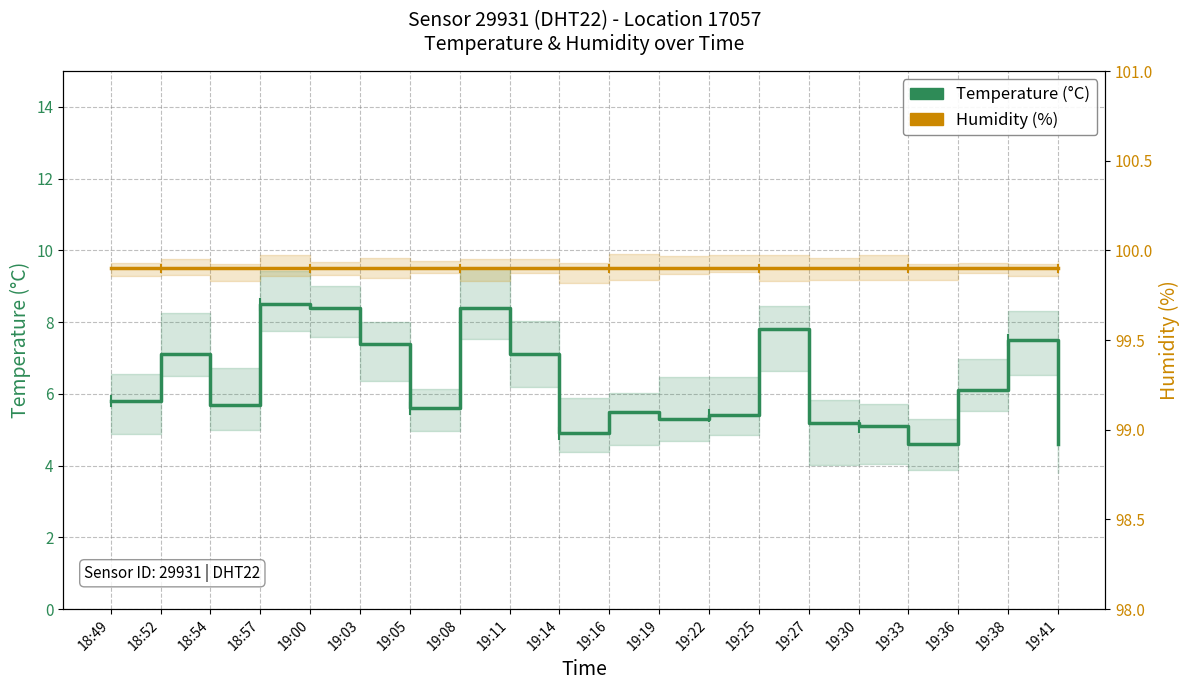

List the series in order of their overall mean, highest first.

Humidity (%), Temperature (°C)